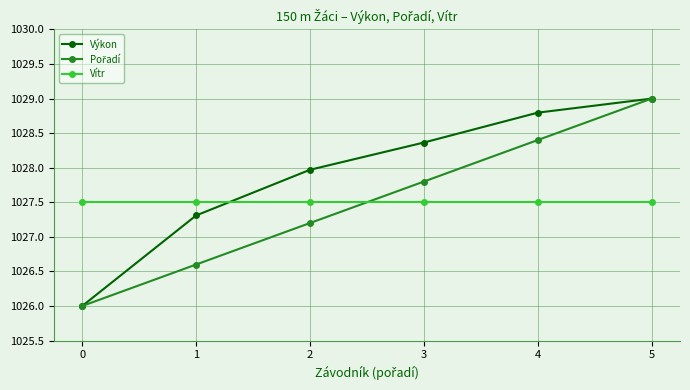

What is the difference between the highest and lowest values at 2?

0.8